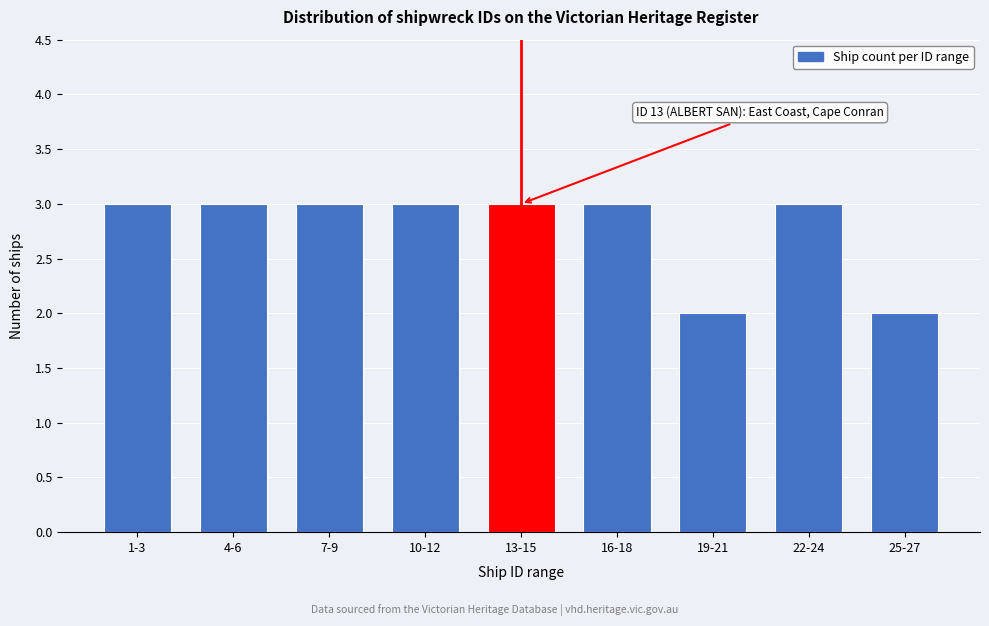

Reading left to right, list all the values displayed in this chart.

3	3	3	3	3	3	2	3	2